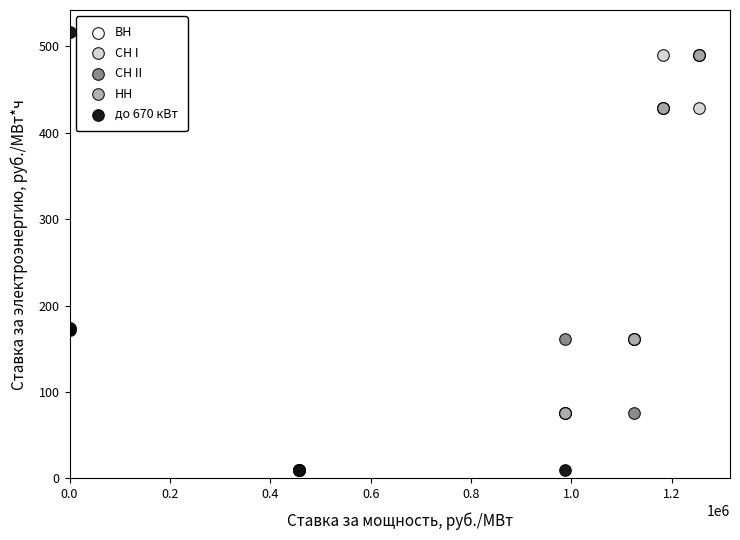

What are all the series names shown in the legend?

ВН, СН I, СН II, НН, до 670 кВт